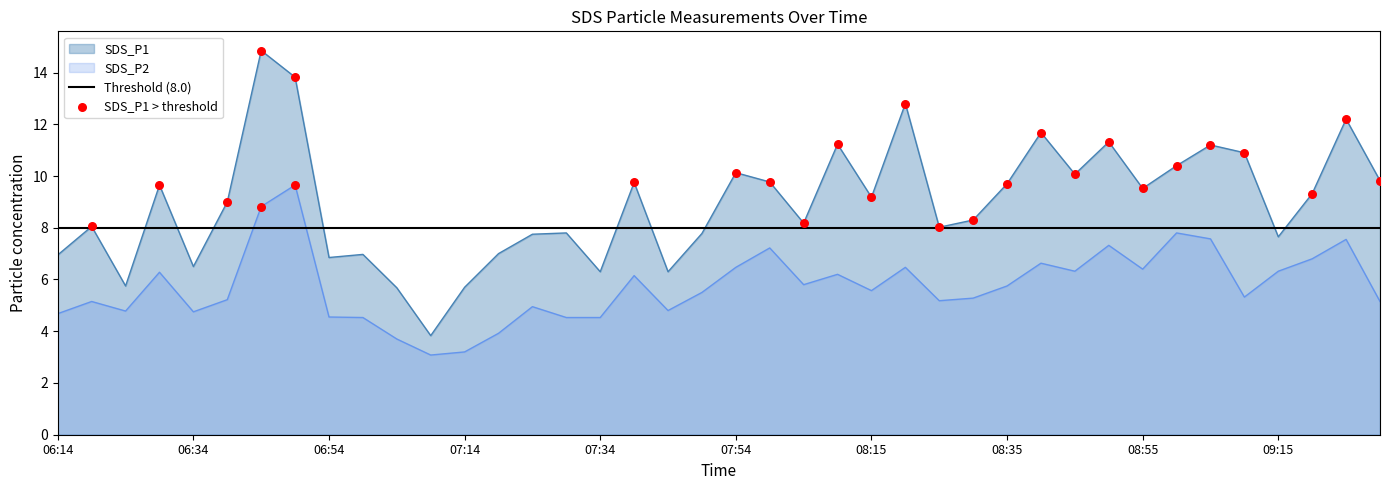

Which series has the largest total across all categories?

SDS_P1